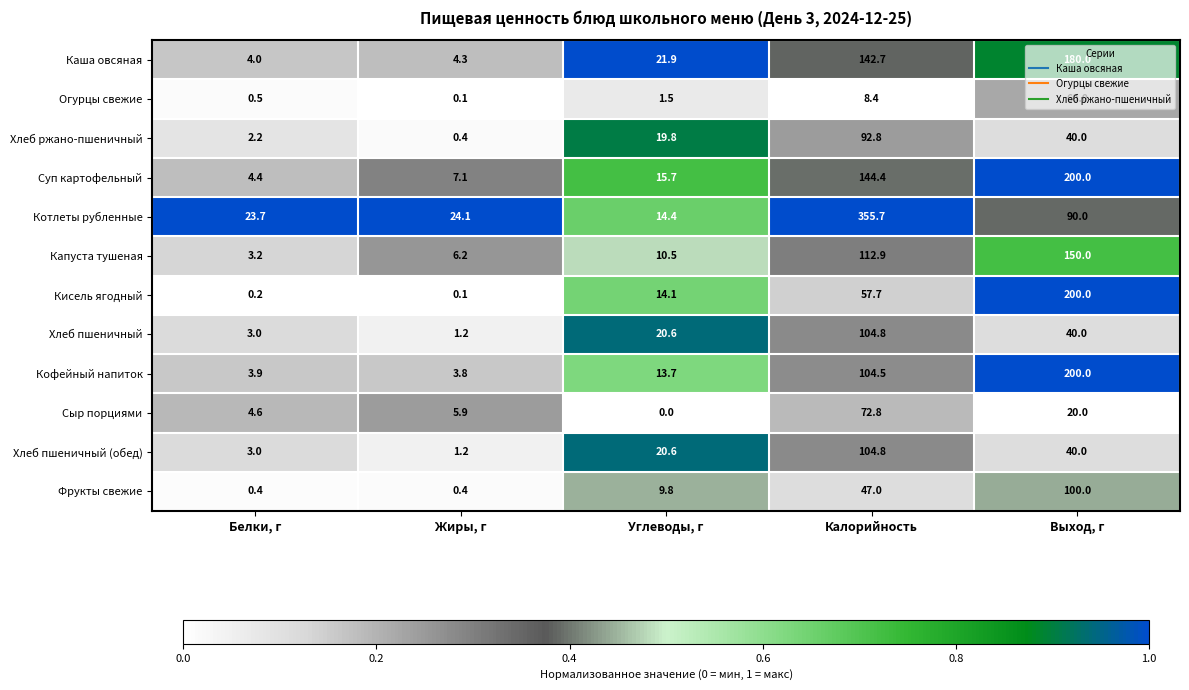

At which category is the sum across all series the highest?

Калорийность